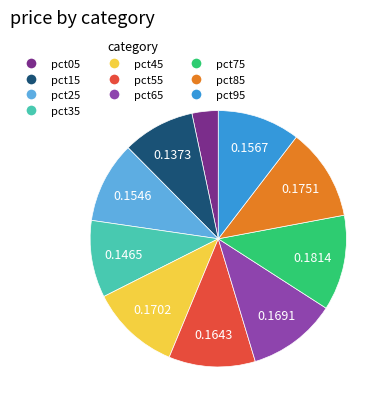

Is pct15 the majority of the pie?

No